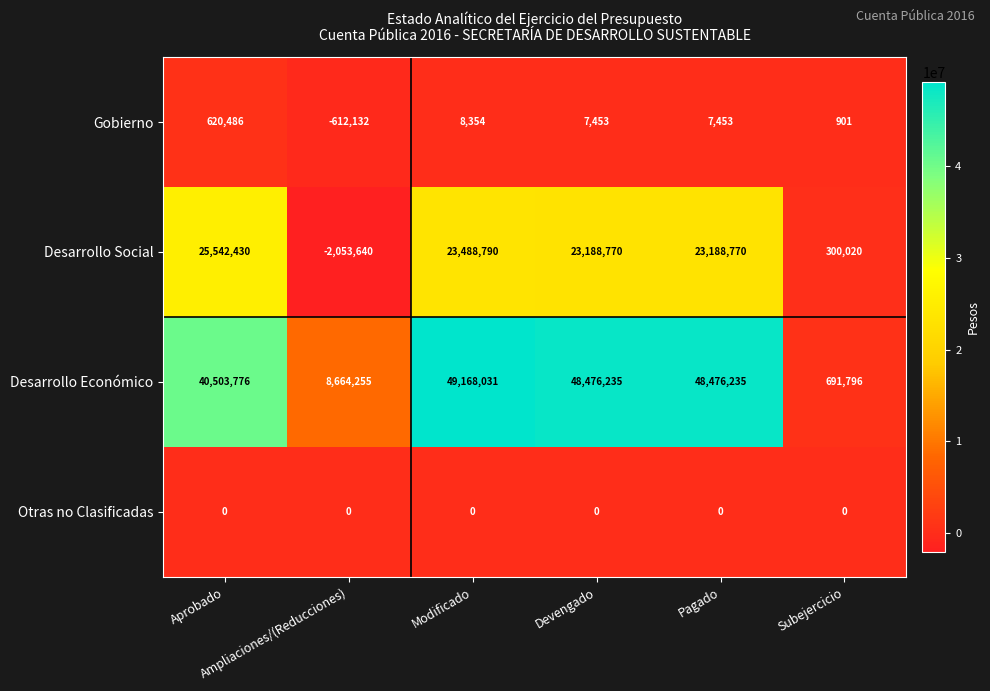

What is the average value of the Desarrollo Social series?

15609190